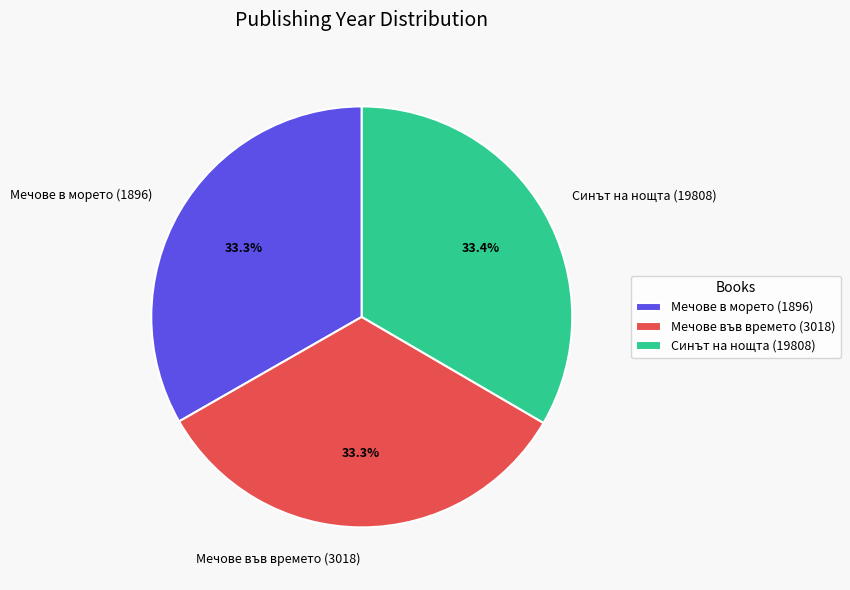

True or false: Мечове във времето (3018) accounts for 43% of the total.

False